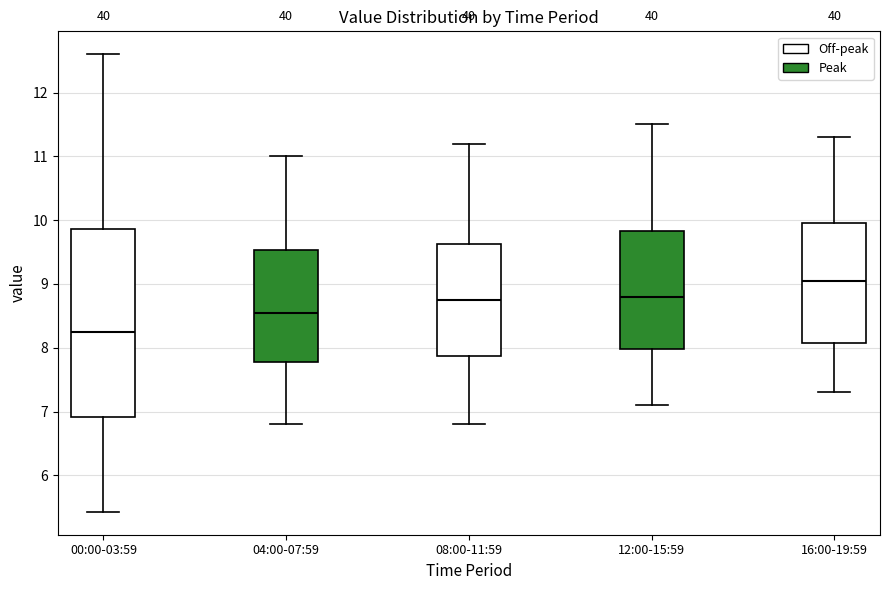

Which box has the lowest median line?

00:00-03:59